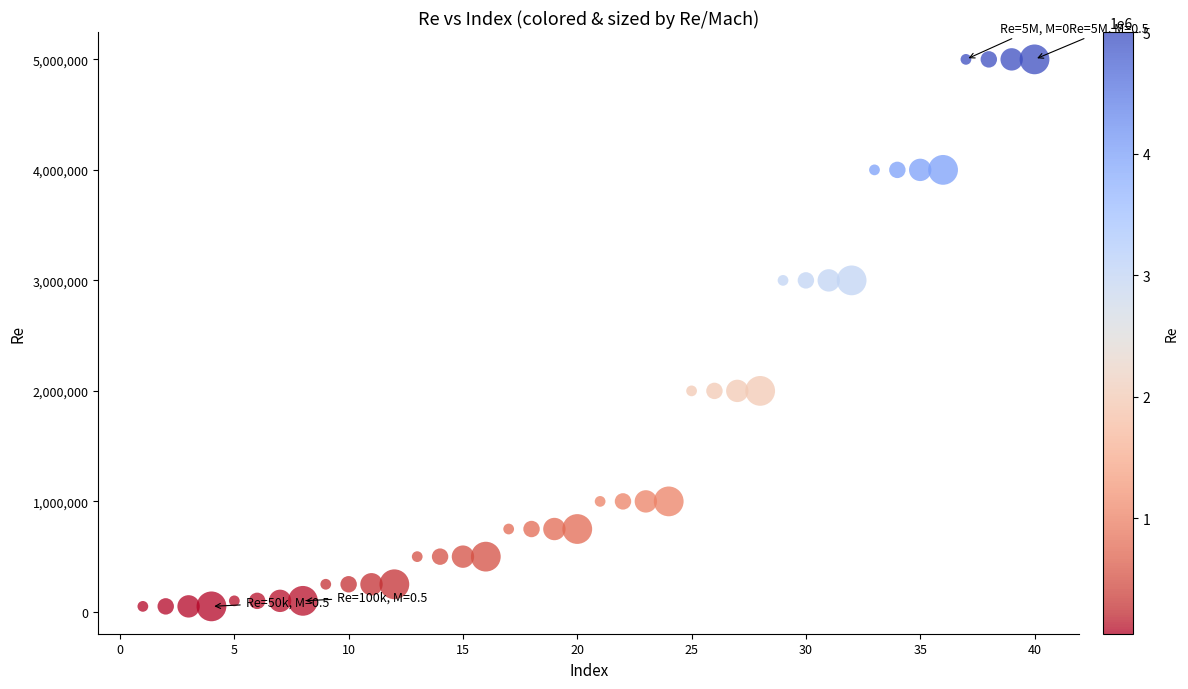

What is the range of Y values (max minus min)?

4950000